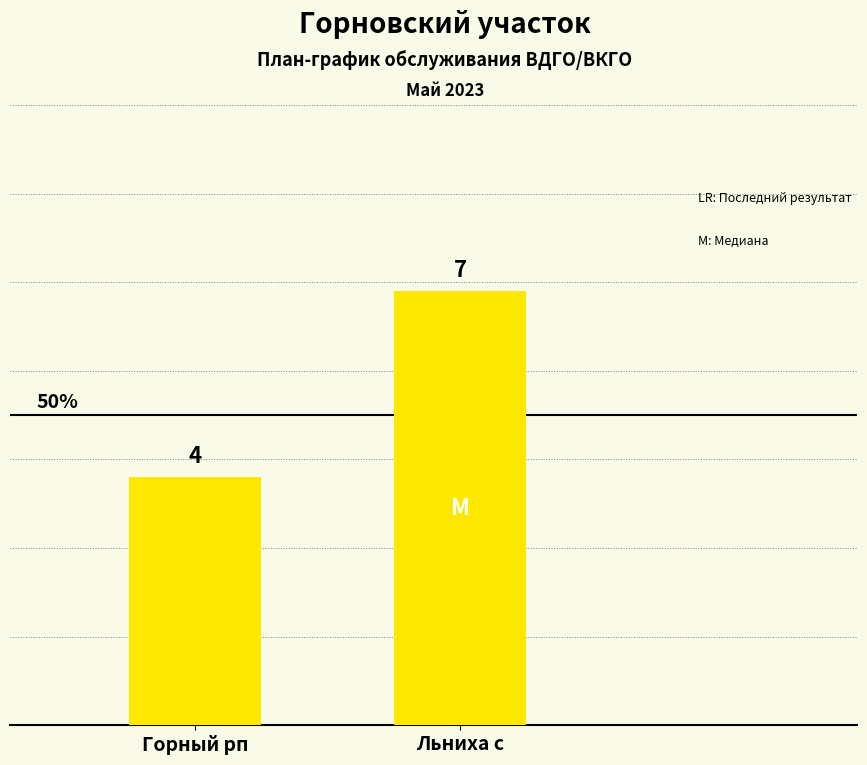

Which category has the lowest value across all series?

Горный рп